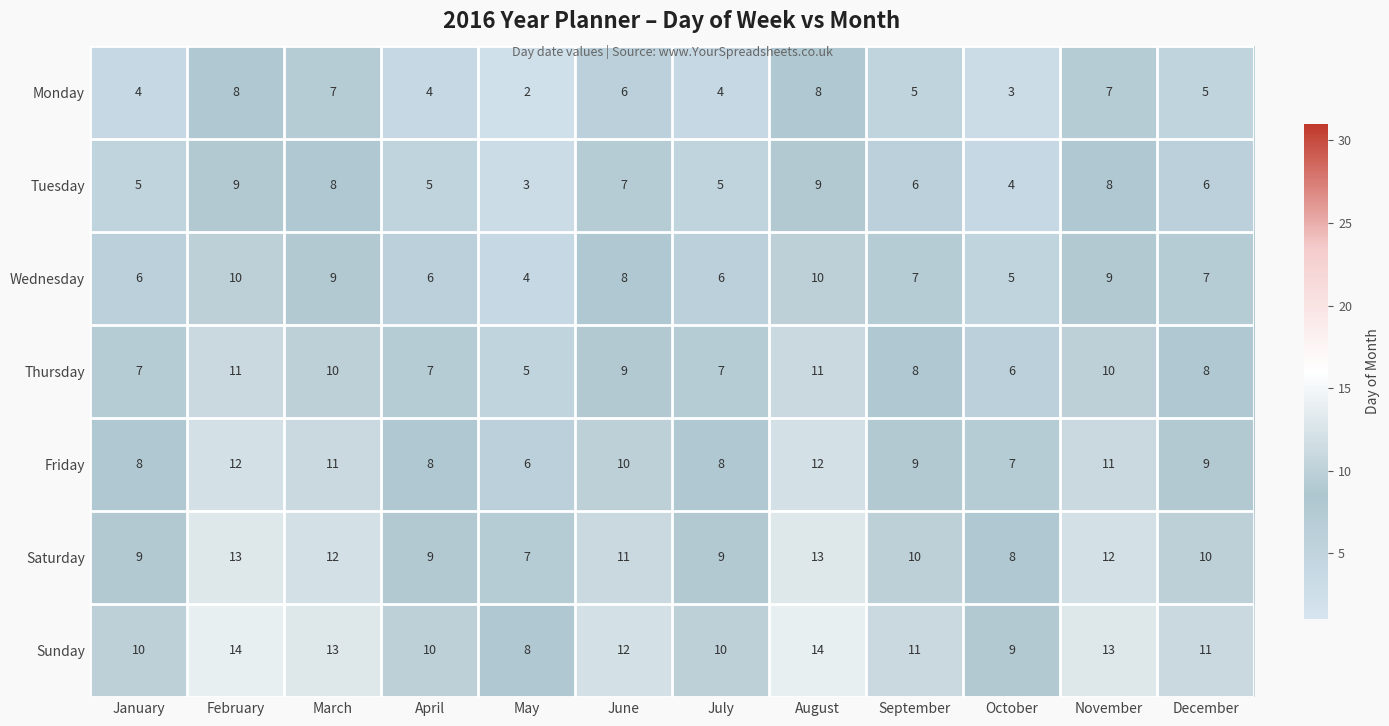

The Sunday series shows 20 at December. True or false?

False